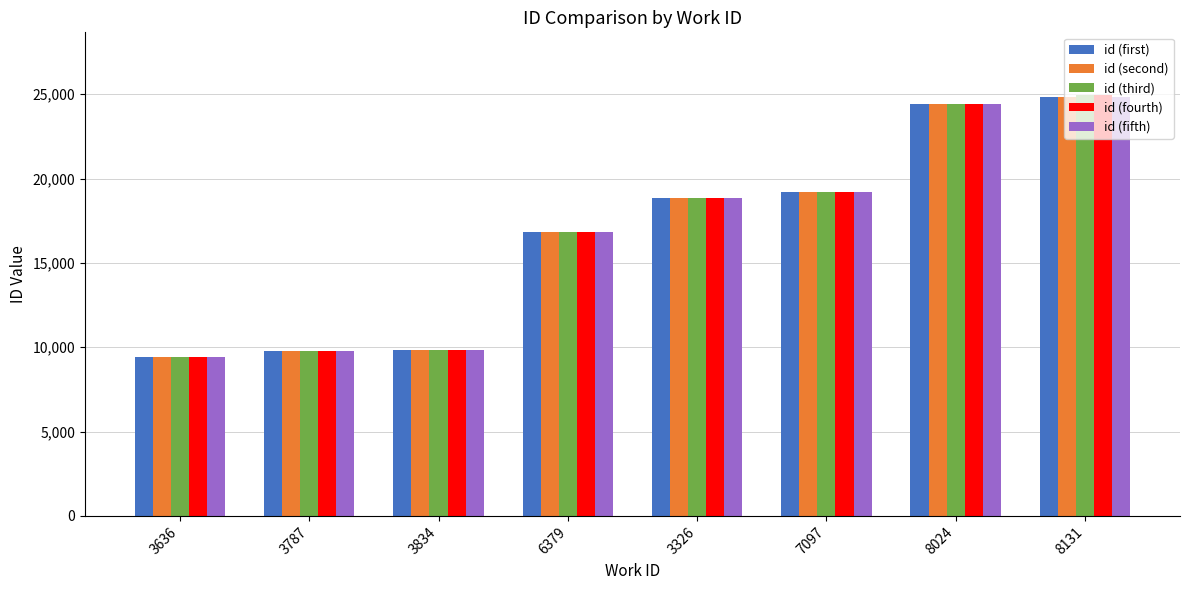

At which label does id (third) reach its peak?

8131